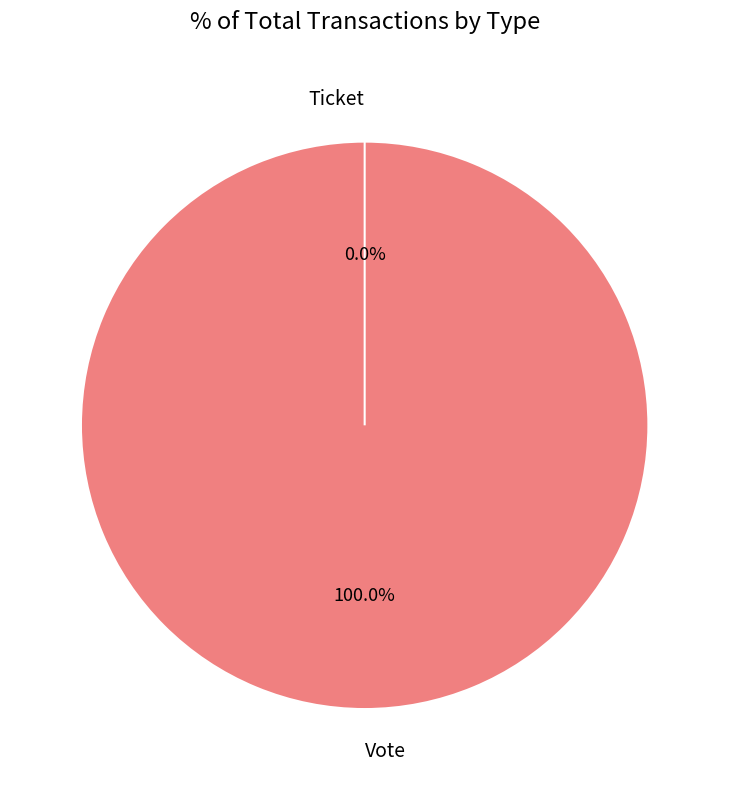

True or false: Vote accounts for 99% of the total.

False